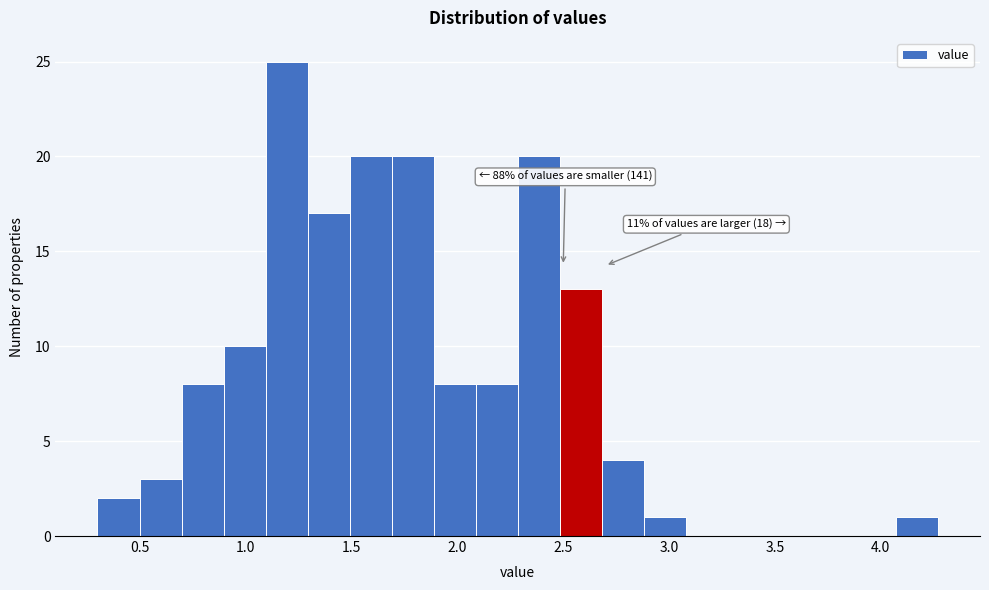

Around what value on the x-axis is the tallest bar? Give the approximate position of its centre, as read against the axis.

1.20